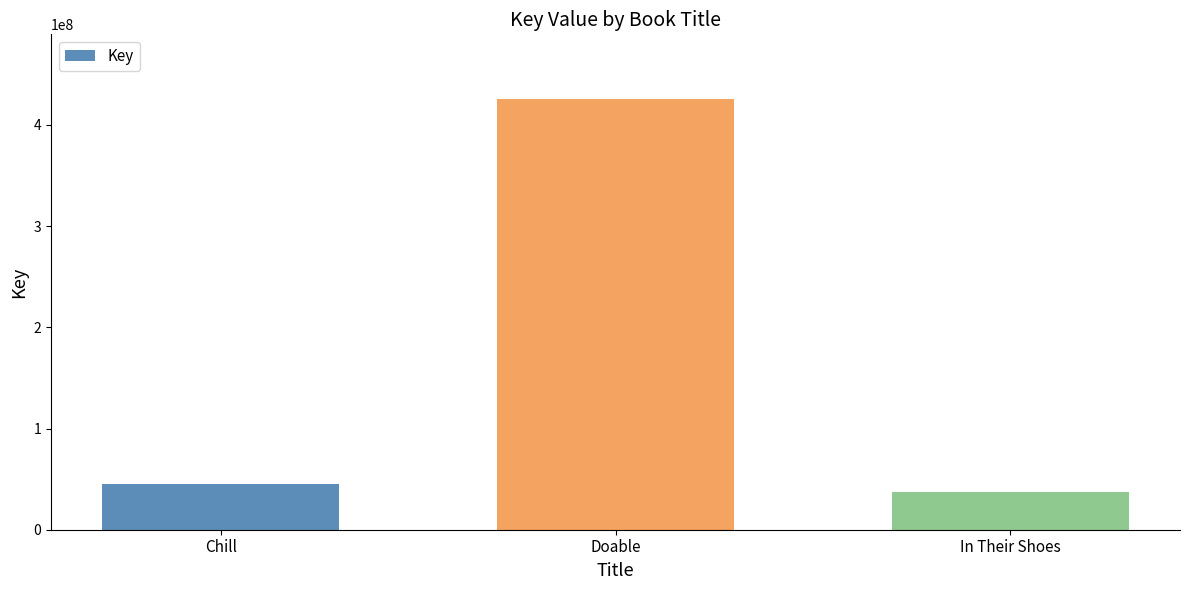

Reading right to left, list all the values displayed in this chart.

37558229	425620795	45318822